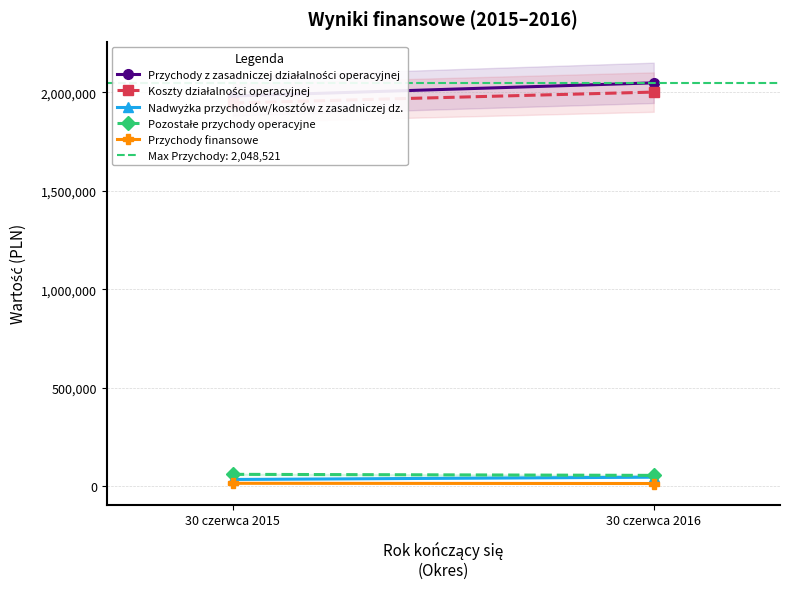

Rank the series at 30 czerwca 2016 from lowest to highest value.

Przychody finansowe, Nadwyżka przychodów/kosztów z zasadniczej dz., Pozostałe przychody operacyjne, Koszty działalności operacyjnej, Przychody z zasadniczej działalności operacyjnej